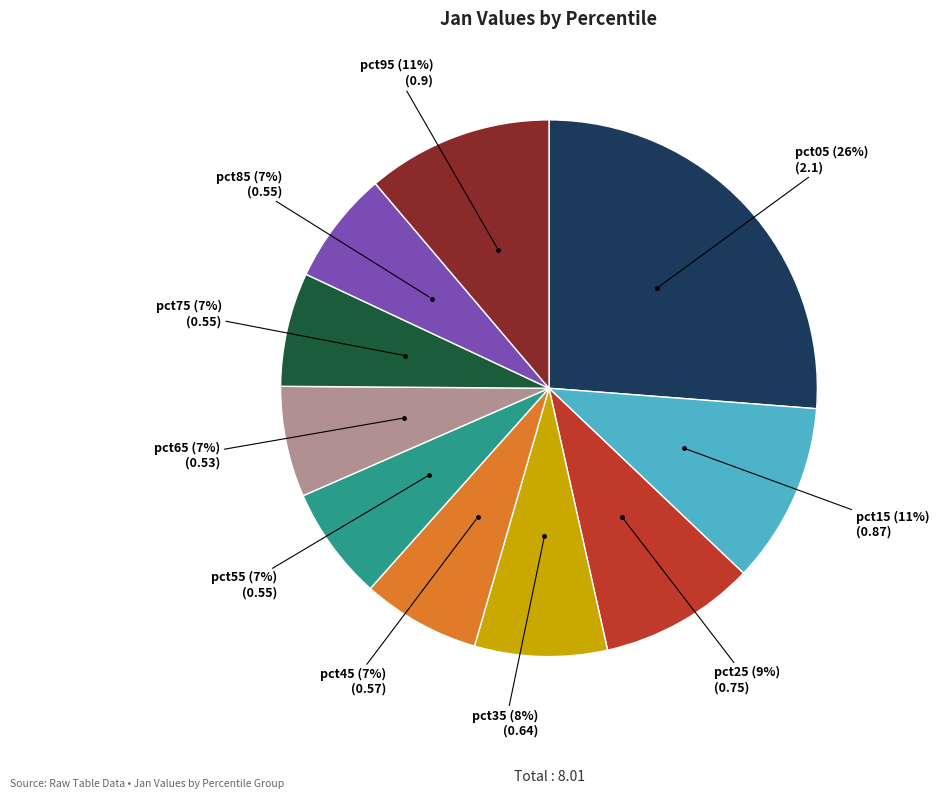

To the nearest percent, what is the average slice percentage?

10%